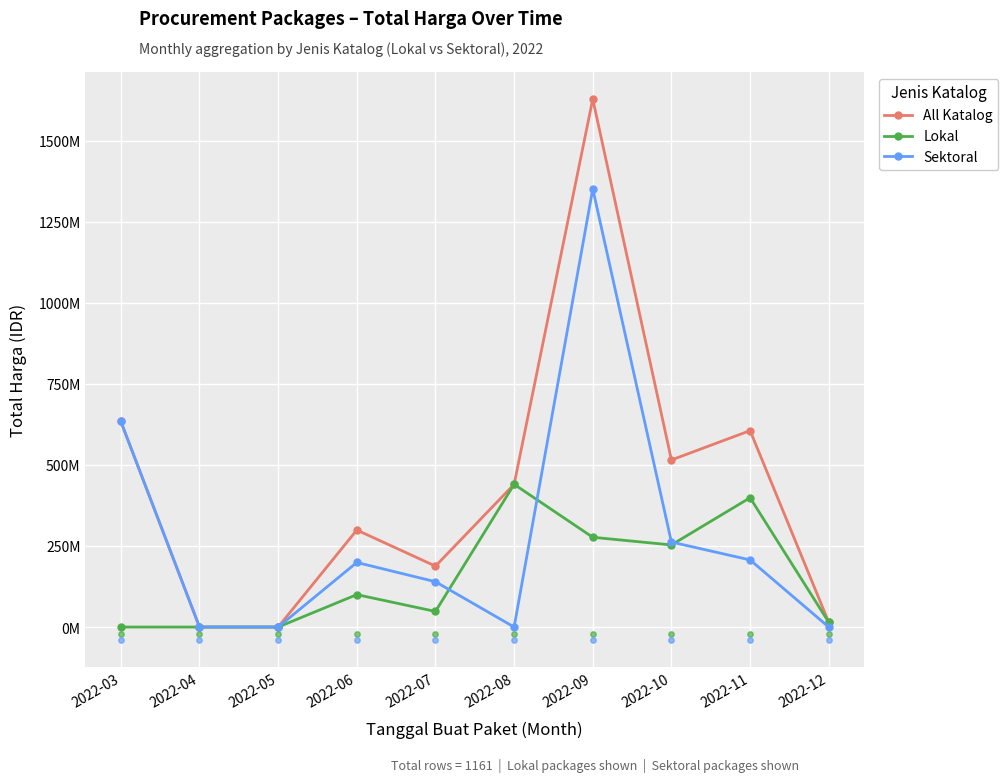

Is the value of Sektoral at 2022-10 greater than the value of Lokal at 2022-10?

Yes